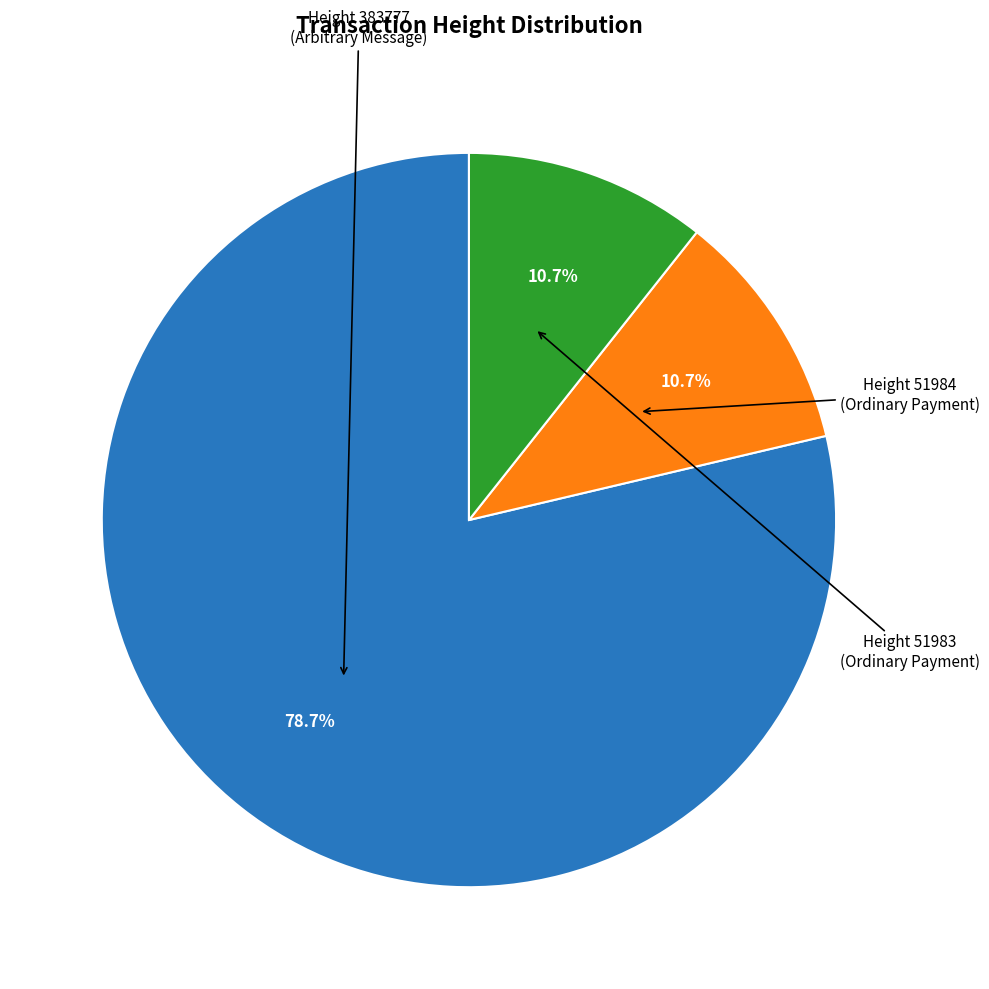

Is there any slice that represents more than half of the pie?

Yes